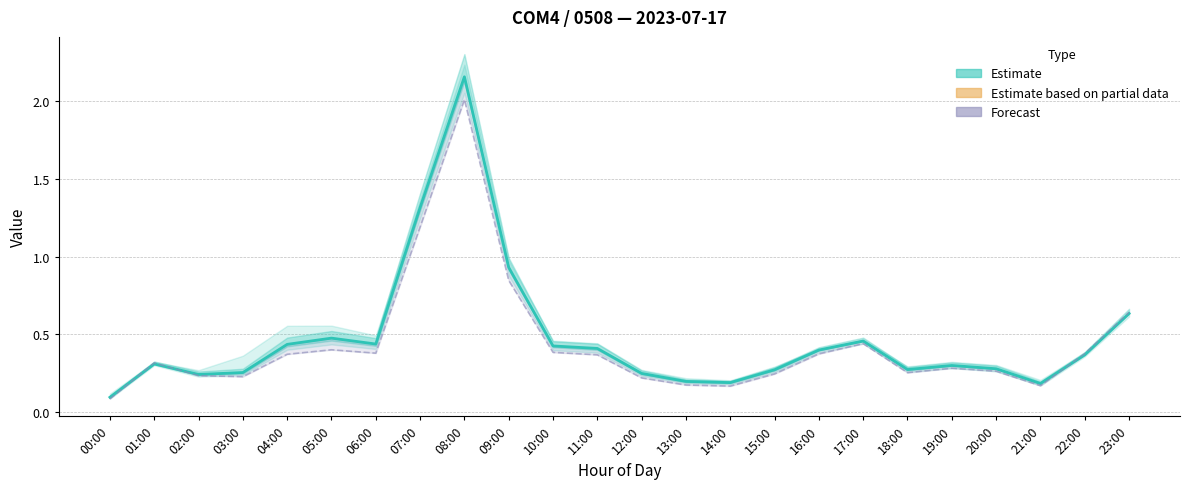

List the series in order of their overall mean, highest first.

Estimate (col_6), col_9